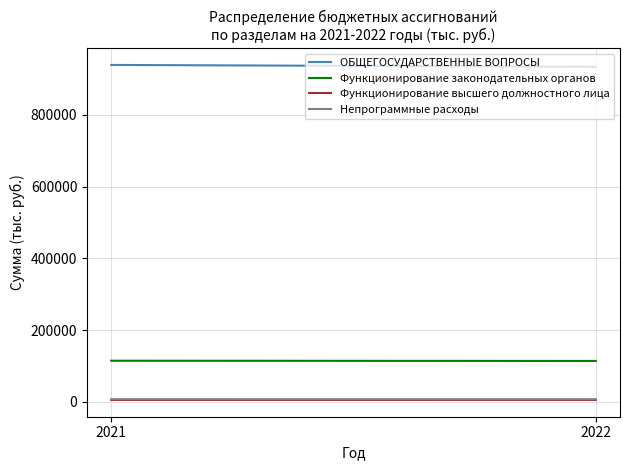

How many data points in Функционирование высшего должностного лица are less than 5052?

1